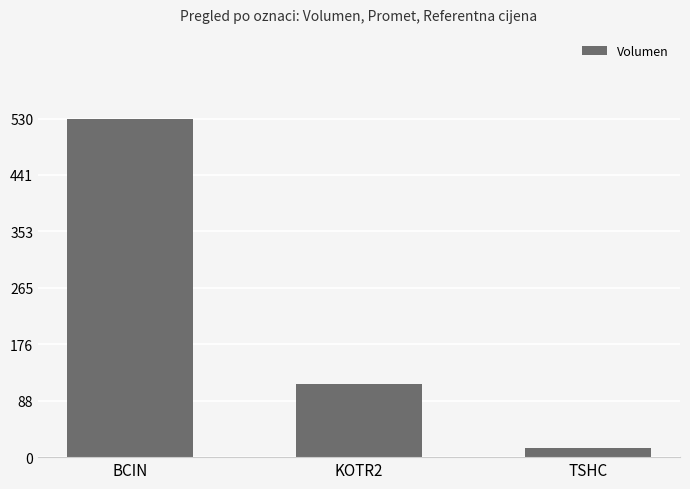

What is the maximum value shown in the chart?

530